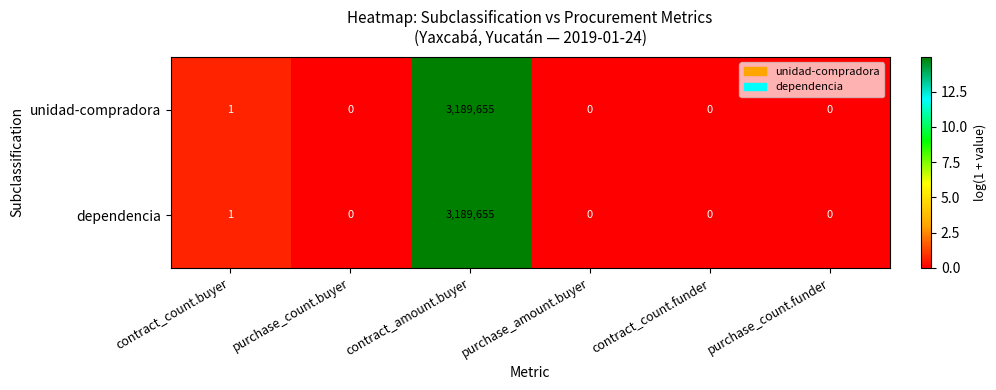

What is the maximum value shown in the chart?

3189655